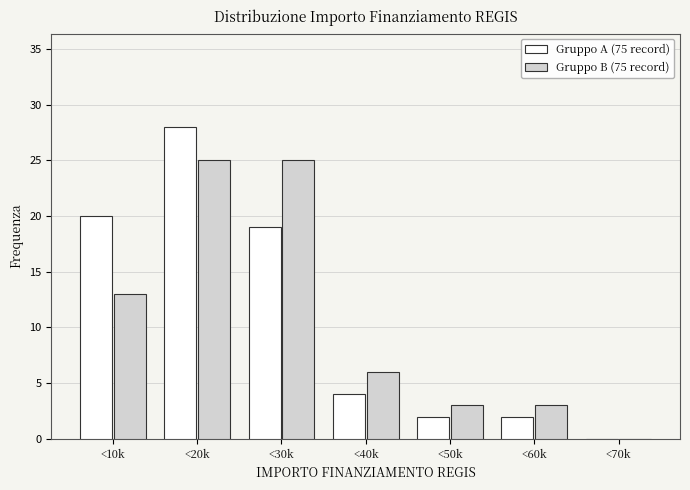

Reading left to right, what are all the values shown in this chart?

Gruppo A (75 record): <10k=20	<20k=28	<30k=19	<40k=4	<50k=2	<60k=2	<70k=0
Gruppo B (75 record): <10k=13	<20k=25	<30k=25	<40k=6	<50k=3	<60k=3	<70k=0